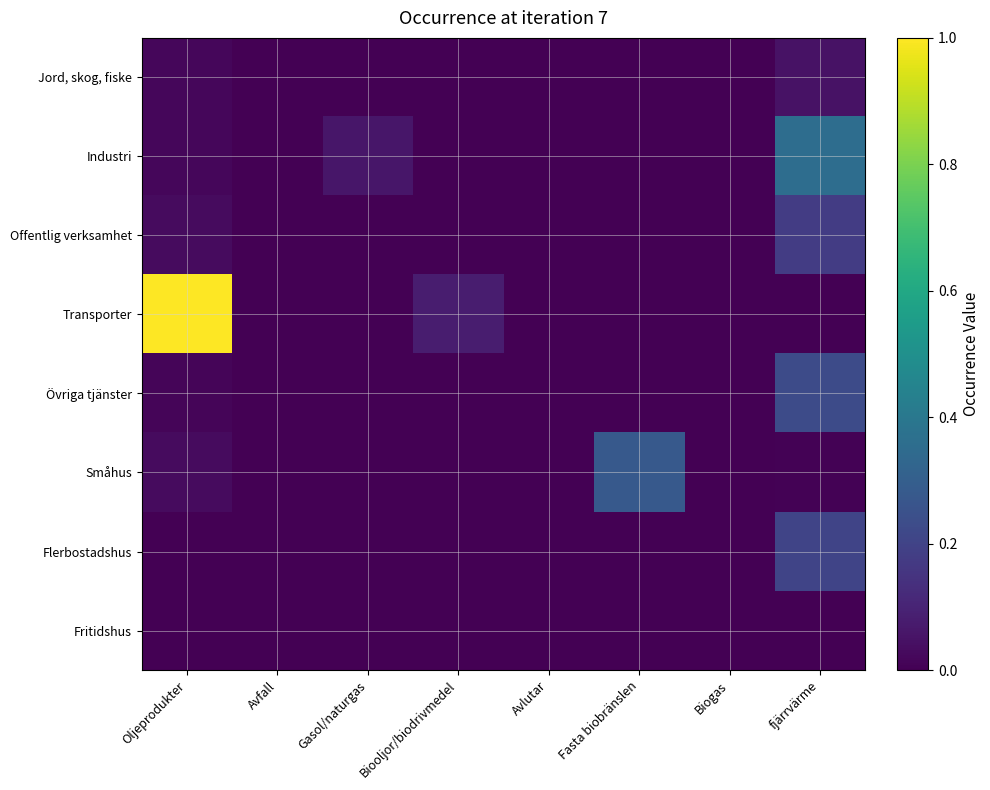

At Avfall, list the series in order from largest to smallest.

Jord, skog, fiske, Industri, Offentlig verksamhet, Transporter, Övriga tjänster, Småhus, Flerbostadshus, Fritidshus